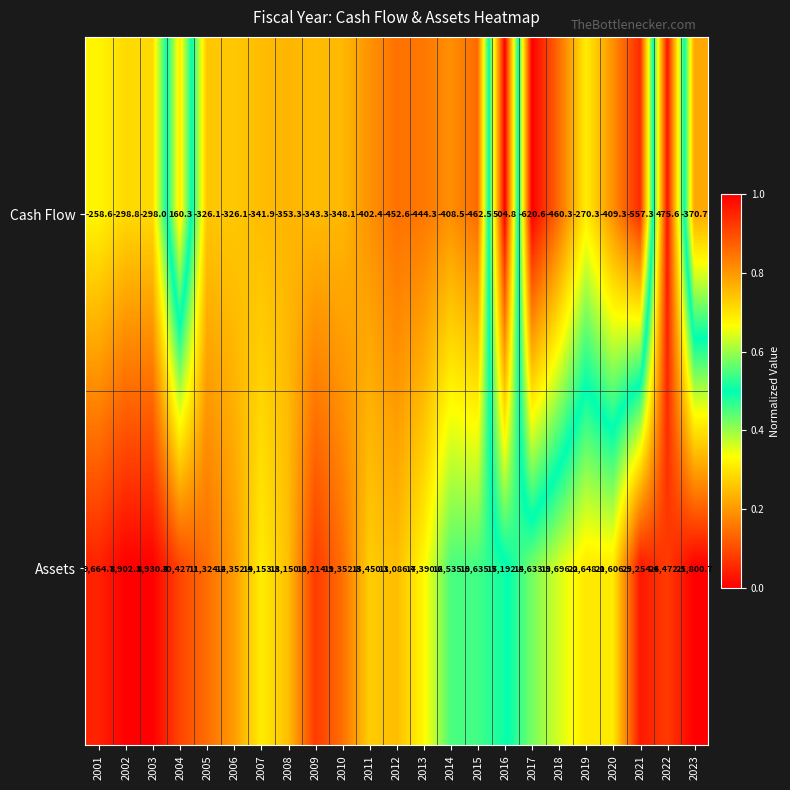

At which label does Cash Flow first exceed -348?

2001